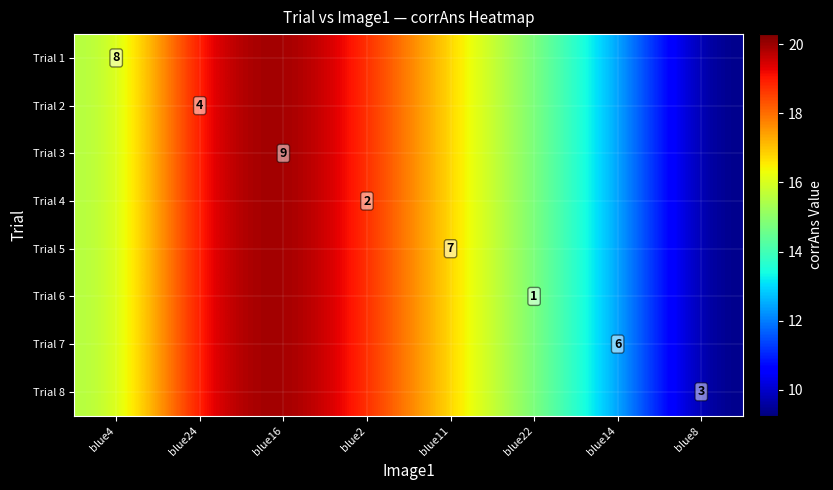

The Trial 3 series shows 20.3 at blue16. True or false?

True